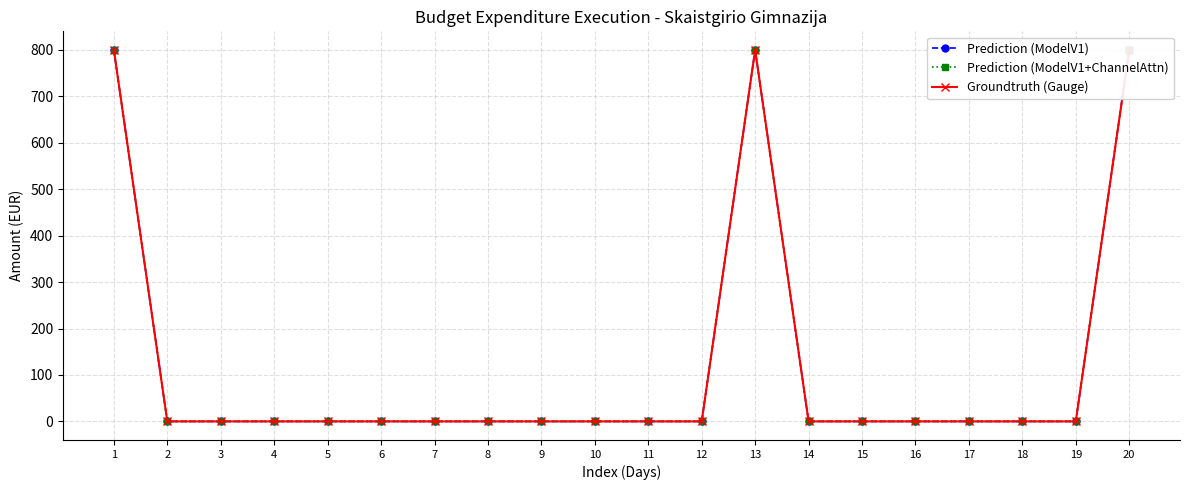

Does the chart have visible grid lines?

Yes